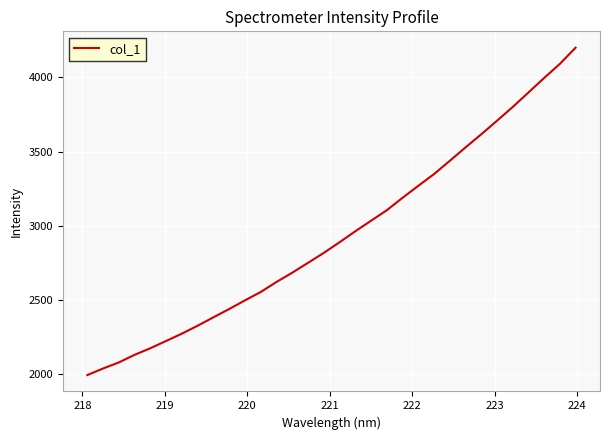

How many lines are shown in the chart?

1